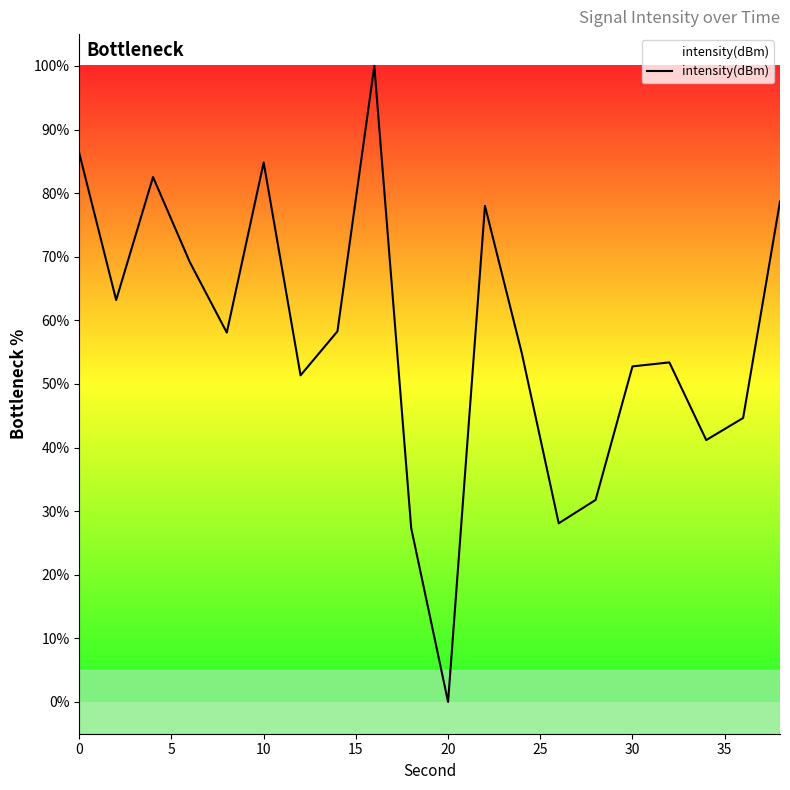

What is the average value?

57.2